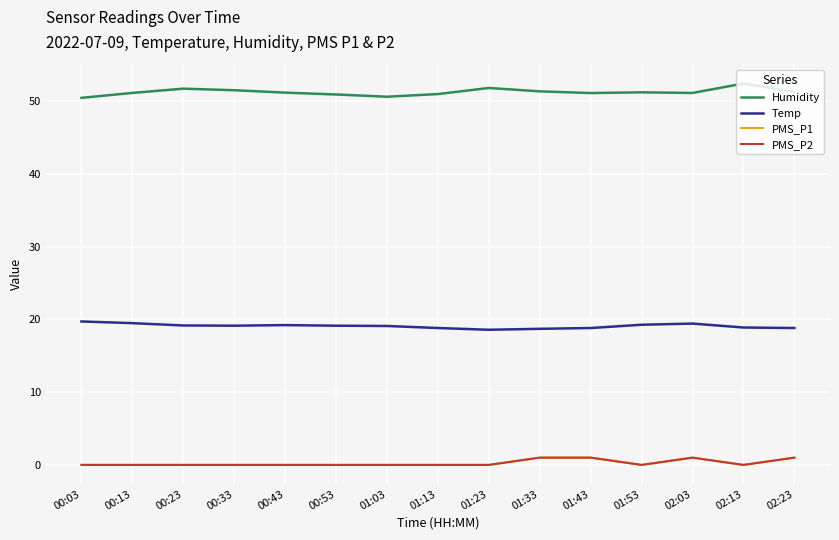

Reading left to right, transcribe all the data shown in this chart.

Humidity: 00:03=50.4	00:13=51.1	00:23=51.7	00:33=51.5	00:43=51.2	00:53=50.9	01:03=50.6	01:13=51.0	01:23=51.8	01:33=51.3	01:43=51.1	01:53=51.2	02:03=51.1	02:13=52.4	02:23=51.3
Temp: 00:03=19.7	00:13=19.5	00:23=19.2	00:33=19.1	00:43=19.2	00:53=19.1	01:03=19.1	01:13=18.8	01:23=18.6	01:33=18.7	01:43=18.8	01:53=19.3	02:03=19.4	02:13=18.9	02:23=18.8
PMS_P1: 00:03=0.0	00:13=0.0	00:23=0.0	00:33=0.0	00:43=0.0	00:53=0.0	01:03=0.0	01:13=0.0	01:23=0.0	01:33=1.0	01:43=1.0	01:53=0.0	02:03=1.0	02:13=0.0	02:23=1.0
PMS_P2: 00:03=0.0	00:13=0.0	00:23=0.0	00:33=0.0	00:43=0.0	00:53=0.0	01:03=0.0	01:13=0.0	01:23=0.0	01:33=1.0	01:43=1.0	01:53=0.0	02:03=1.0	02:13=0.0	02:23=1.0